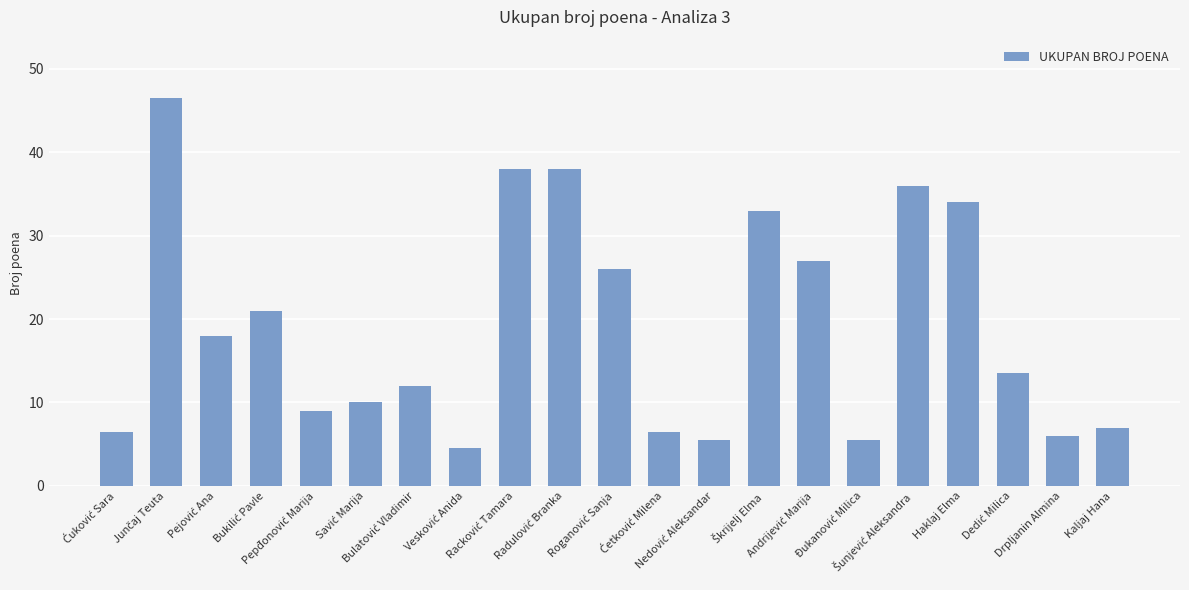

What is the average value?

19.2